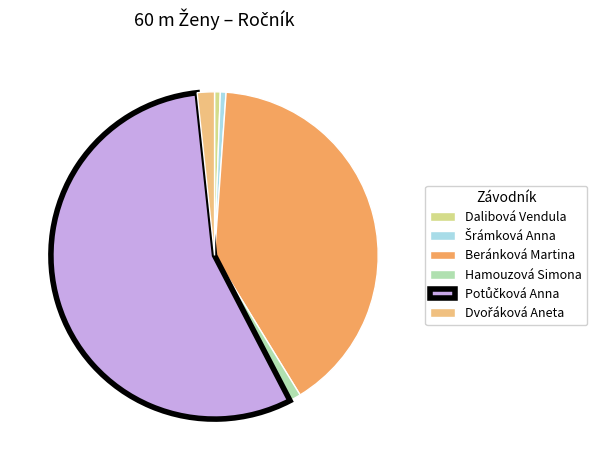

Between Hamouzová Simona and Beránková Martina, which is larger?

Beránková Martina